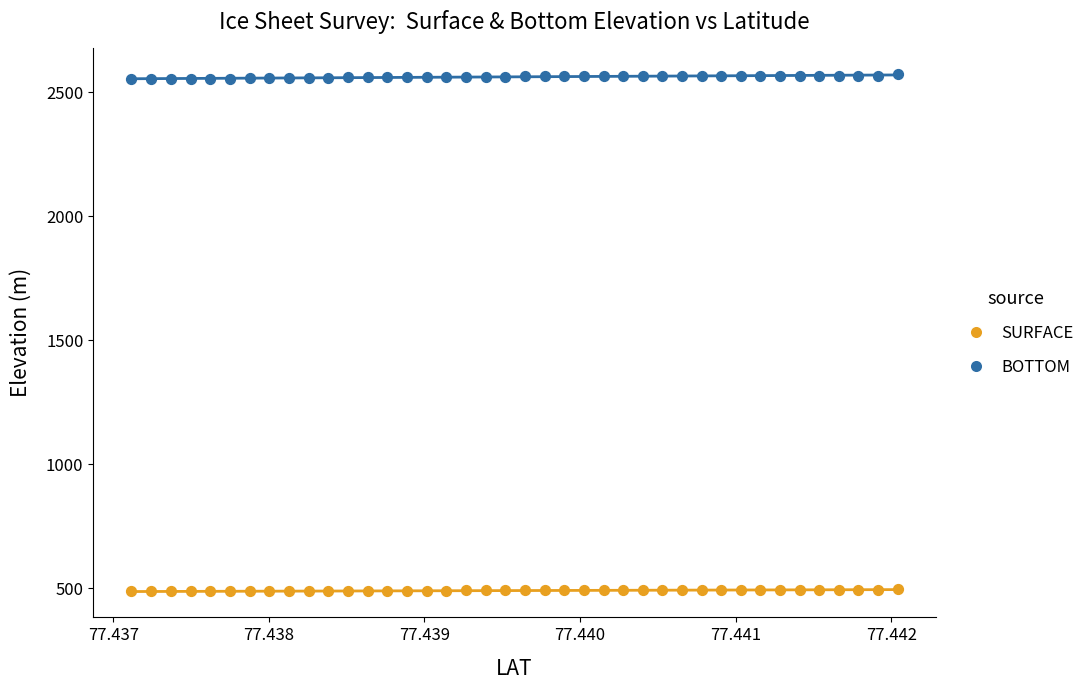

Across all data points, what is the range of Y values (max minus min)?

2085.4